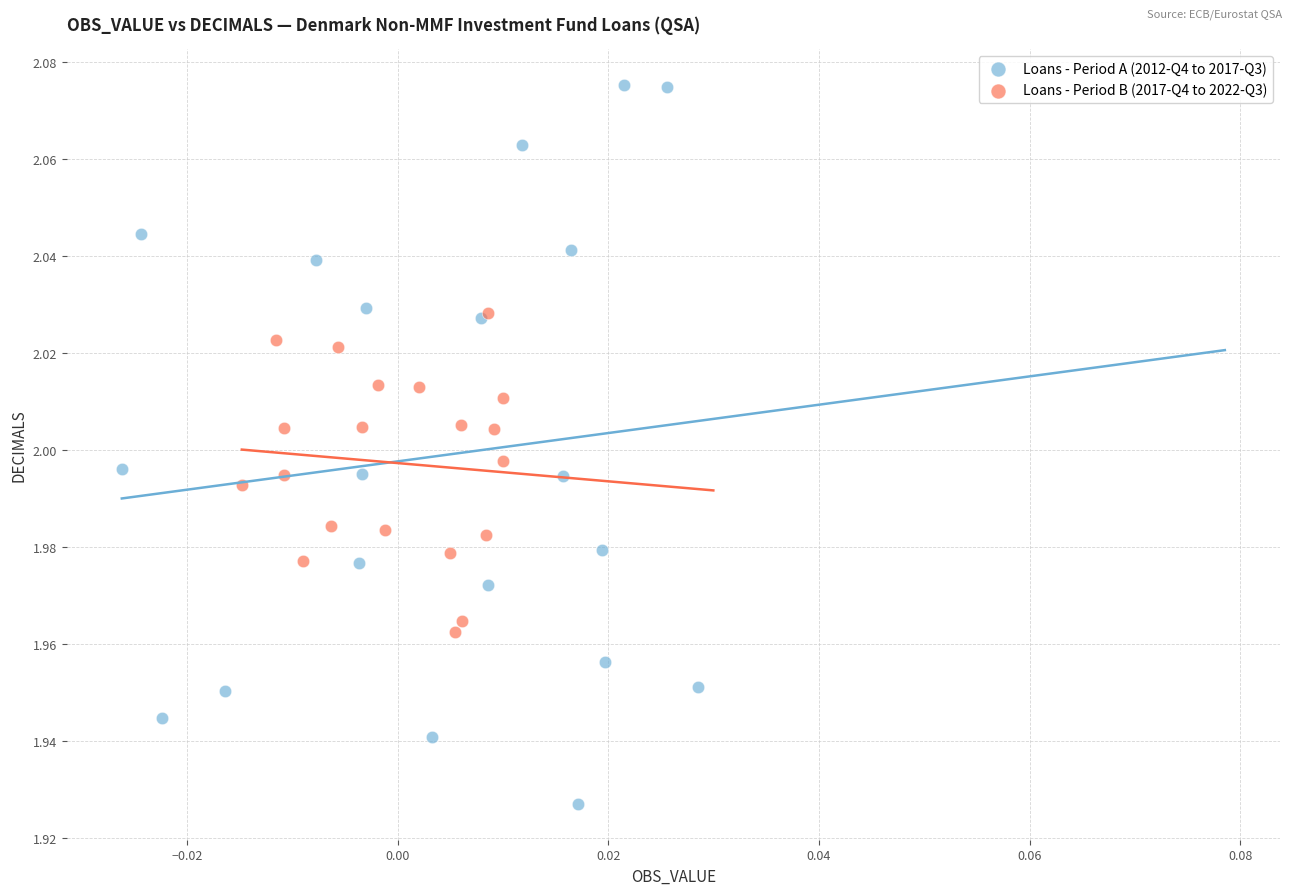

Which series reaches the minimum Y coordinate?

Loans - Period A (2012-Q4 to 2017-Q3)